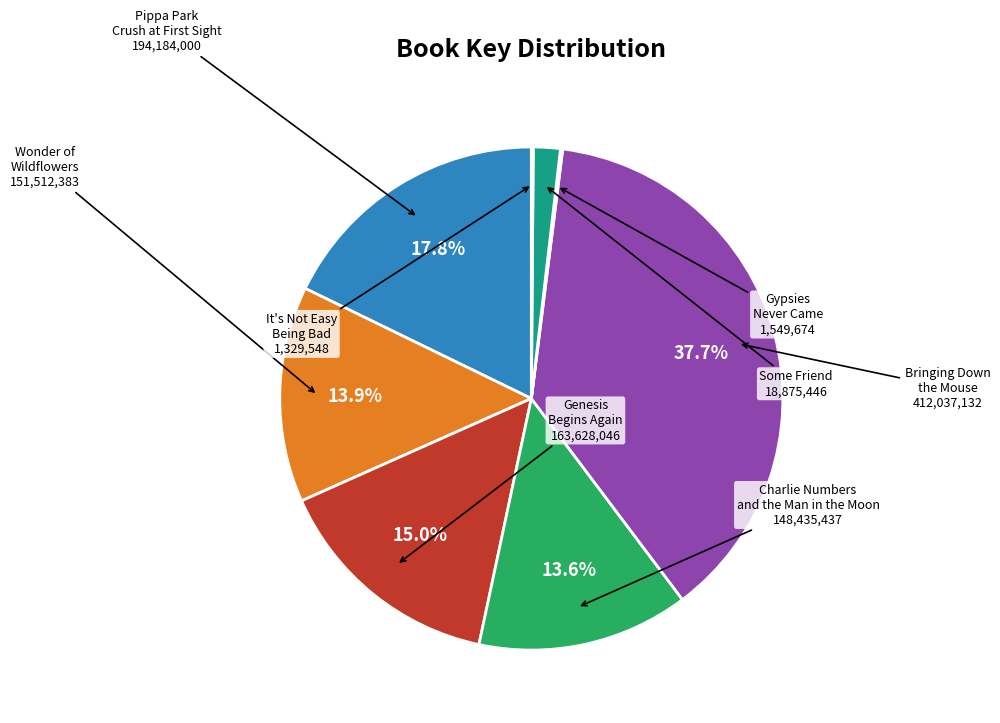

To the nearest percent, what is the difference between the largest and smallest slice percentages?

38%